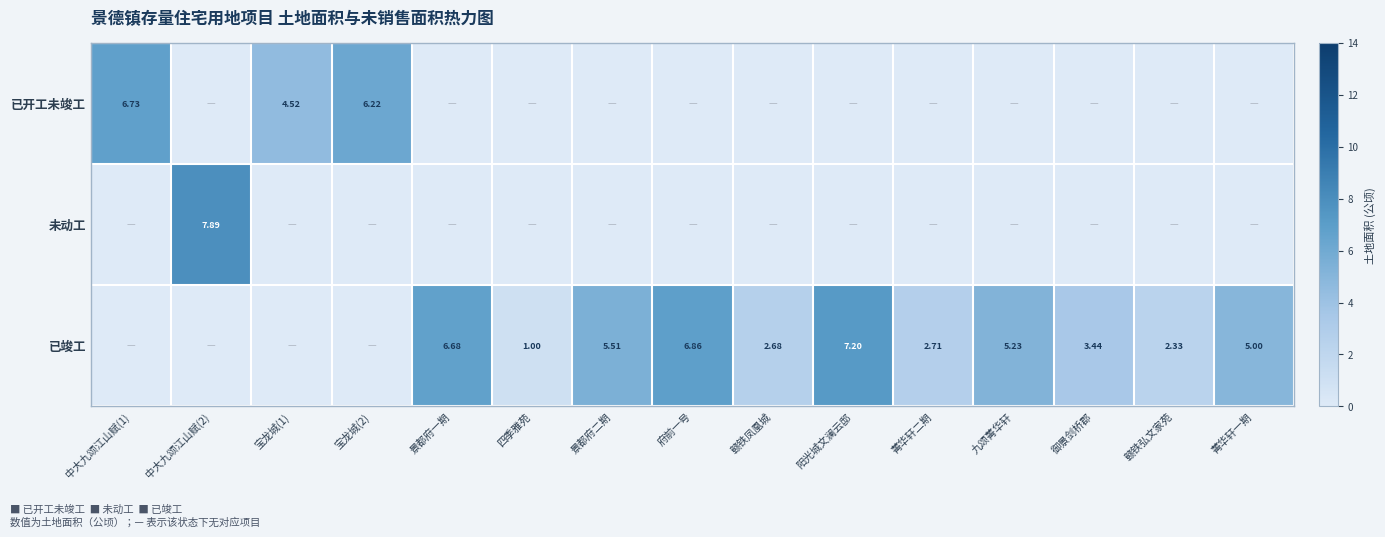

What is the sum of the 已竣工 values at 御景剑桥郡 and 菁华轩二期?

6.2